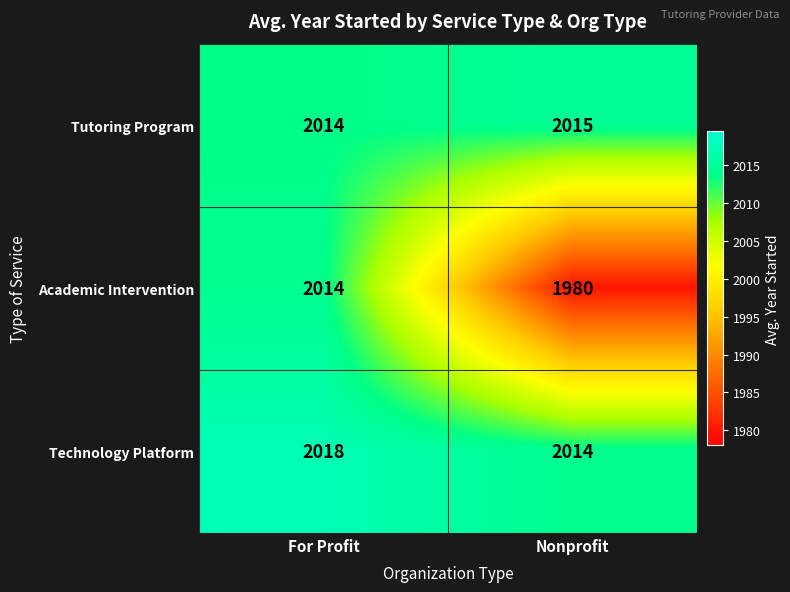

Reading right to left, extract all data points from this chart.

Tutoring Program: Nonprofit=2015	For Profit=2014
Academic Intervention: Nonprofit=1980	For Profit=2014
Technology Platform: Nonprofit=2014	For Profit=2018